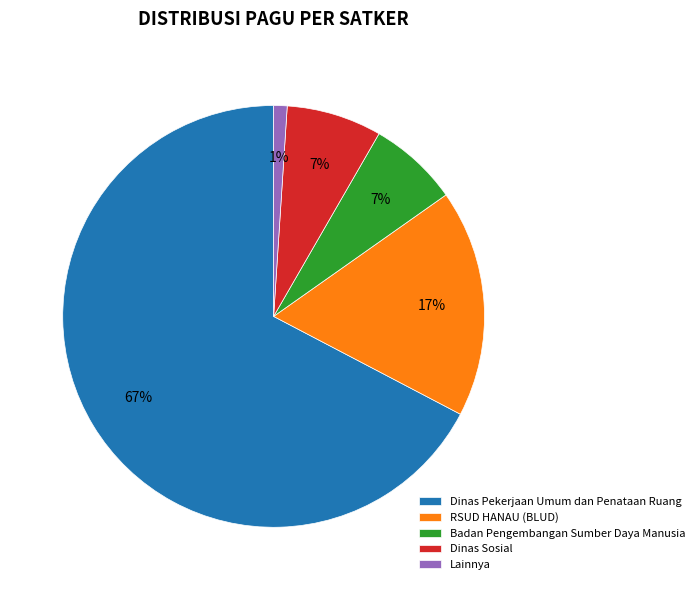

What percentage is the Badan Pengembangan Sumber Daya Manusia slice, to the nearest percent?

7%